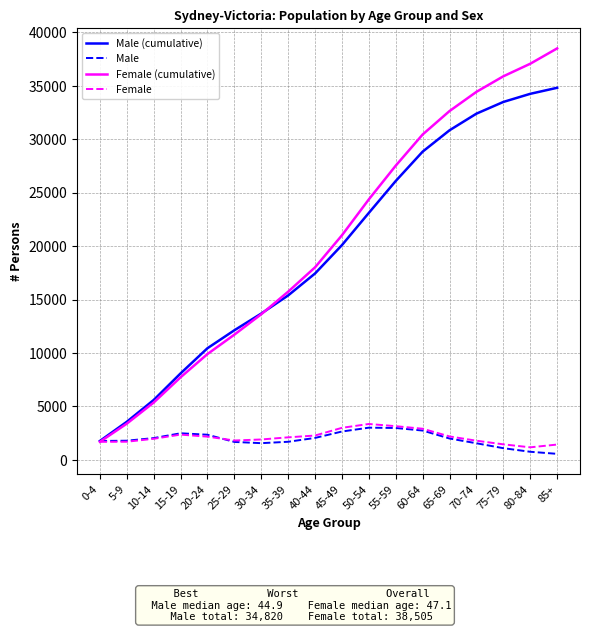

Does the chart display data point markers on the line(s)?

No